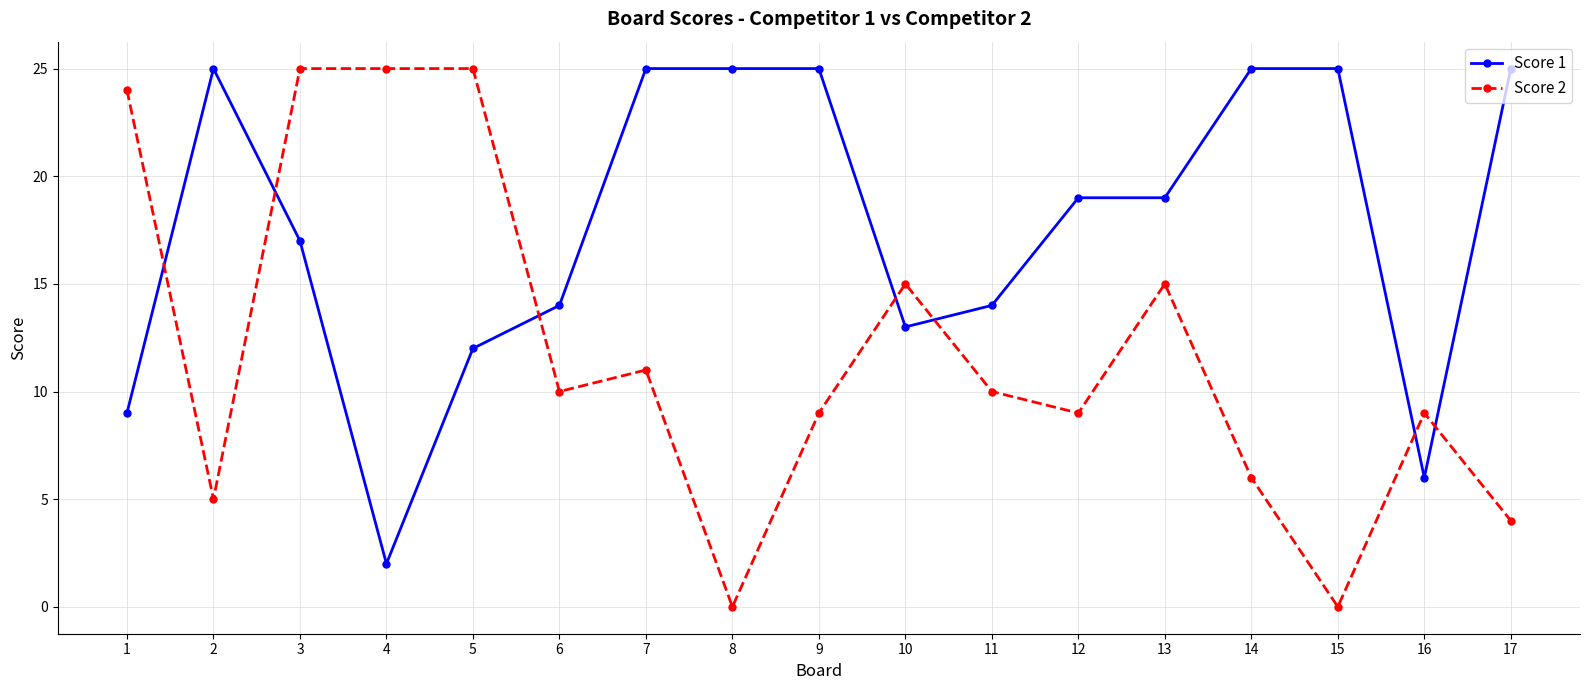

Which category has the lowest value in the Score 1 series?

4